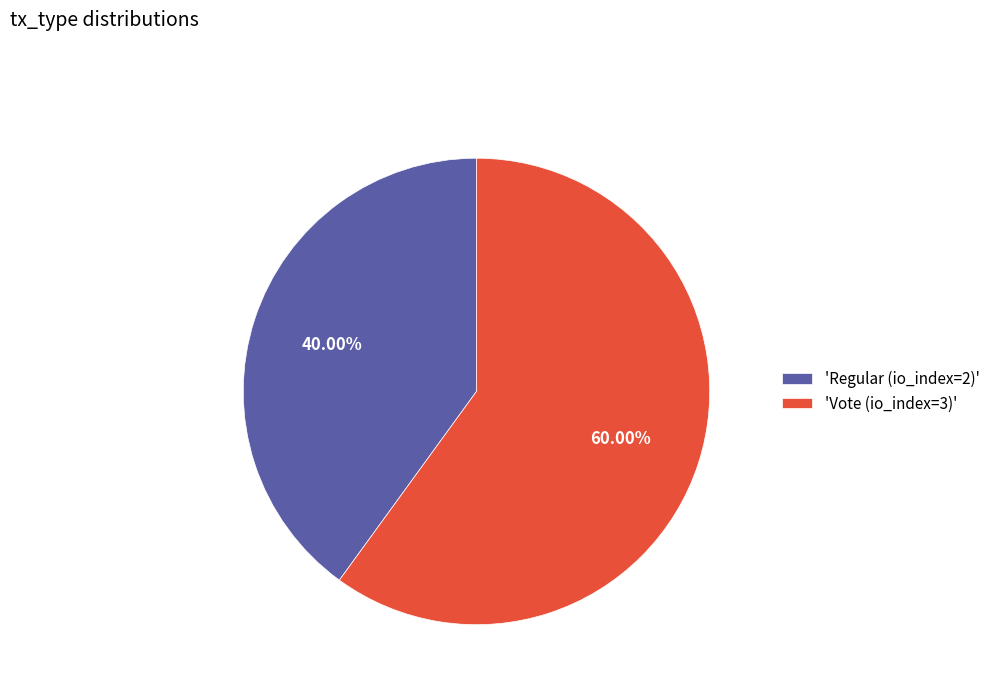

Which slice is the smallest?

'Regular (io_index=2)'